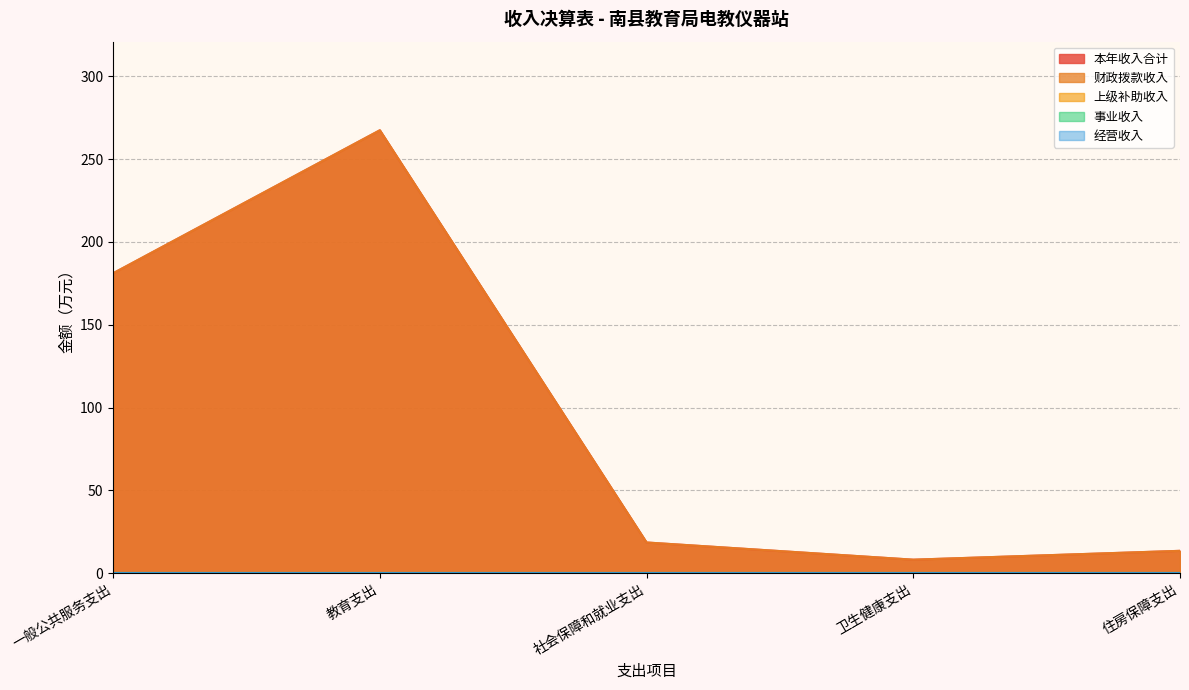

Does the chart have visible grid lines?

Yes